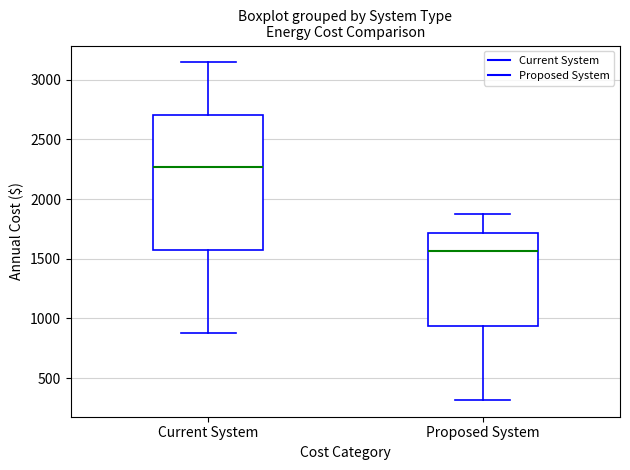

Comparing the boxes themselves (not the whiskers), which one is the tallest?

Current System